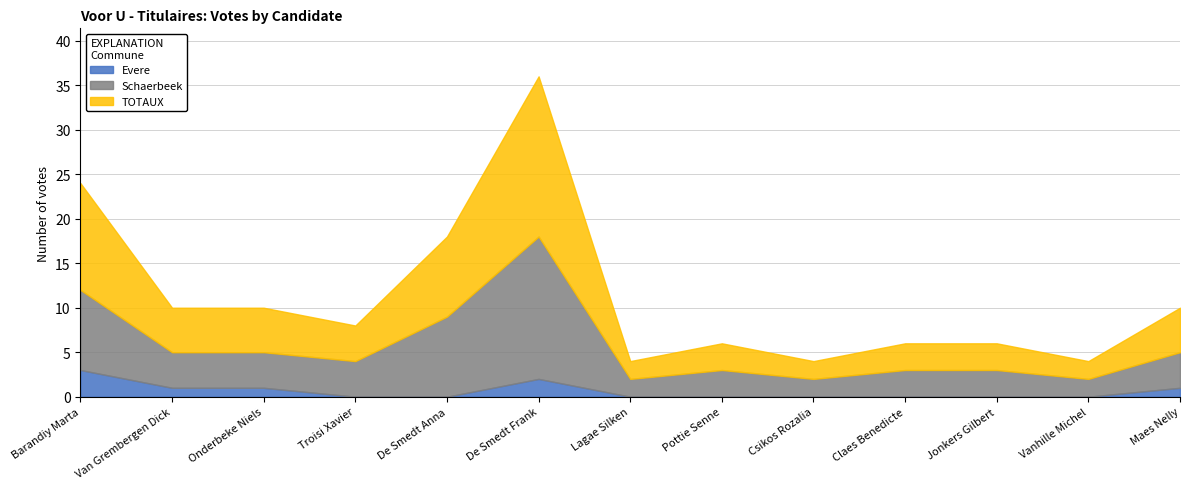

Count the number of categories in the chart.

13